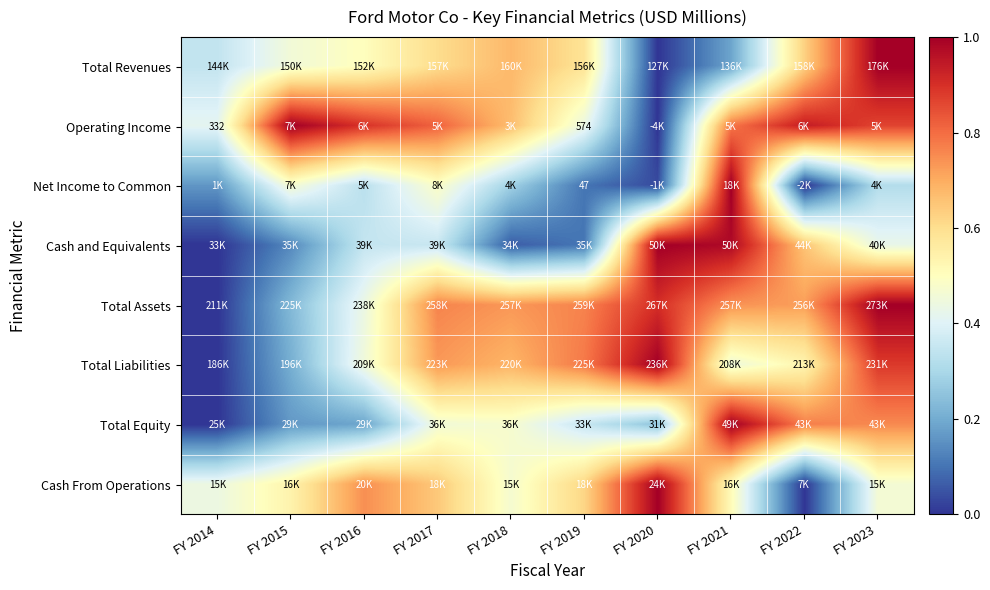

What is the difference between the maximum and second lowest values in the Cash and Equivalents series?

0.9